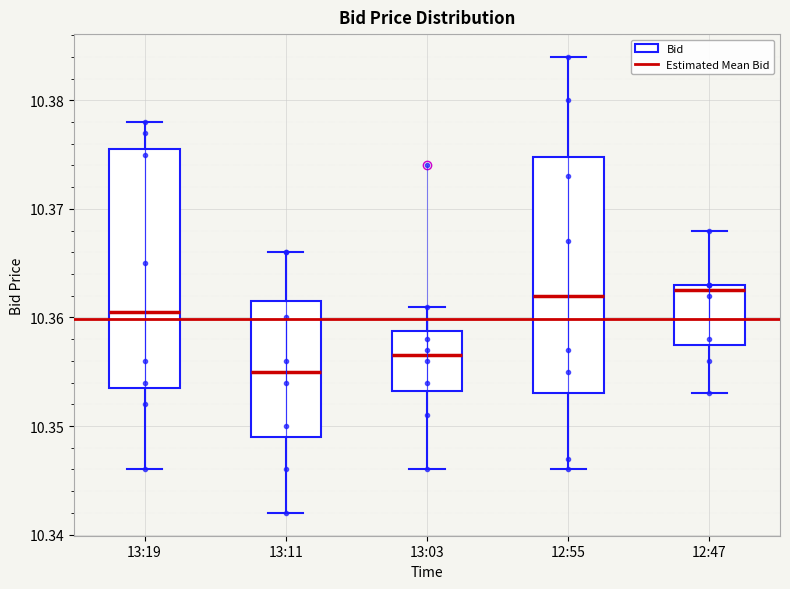

Reading left to right, transcribe this box plot: for each box, give where its median line is, the range the box spans, and where its two whiskers end, as read against the y-axis. The values are not printed on the chart, so give them approximately, as read against the axis.

13:19: median 10.361, box 10.354 to 10.376, whiskers 10.346 to 10.378
13:11: median 10.355, box 10.349 to 10.362, whiskers 10.342 to 10.366
13:03: median 10.357, box 10.353 to 10.359, whiskers 10.346 to 10.361
12:55: median 10.362, box 10.353 to 10.375, whiskers 10.346 to 10.384
12:47: median 10.363 (just below the box's upper edge), box 10.358 to 10.363, whiskers 10.353 to 10.368